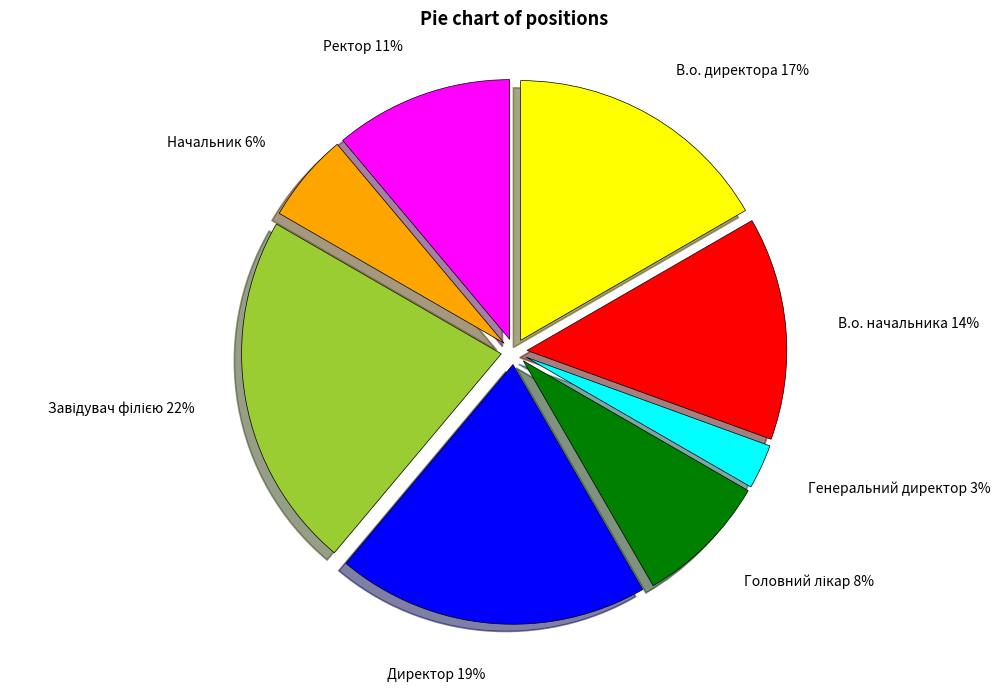

True or false: Ректор accounts for 6% of the total.

False